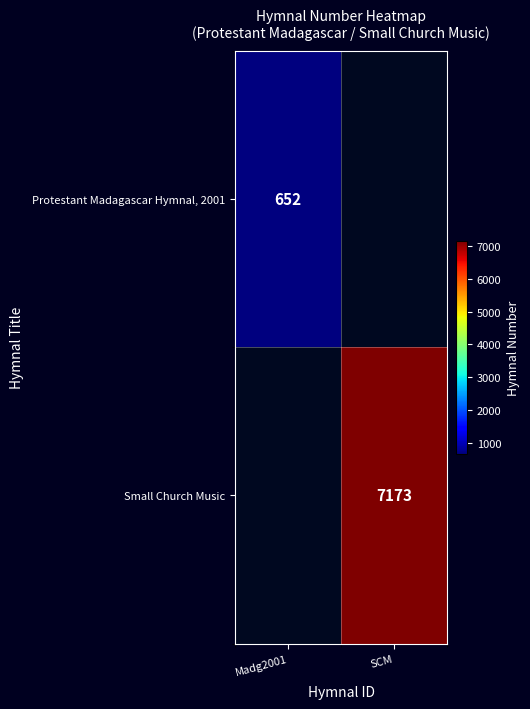

The value of Small Church Music at SCM is 2648.9. True or false?

False